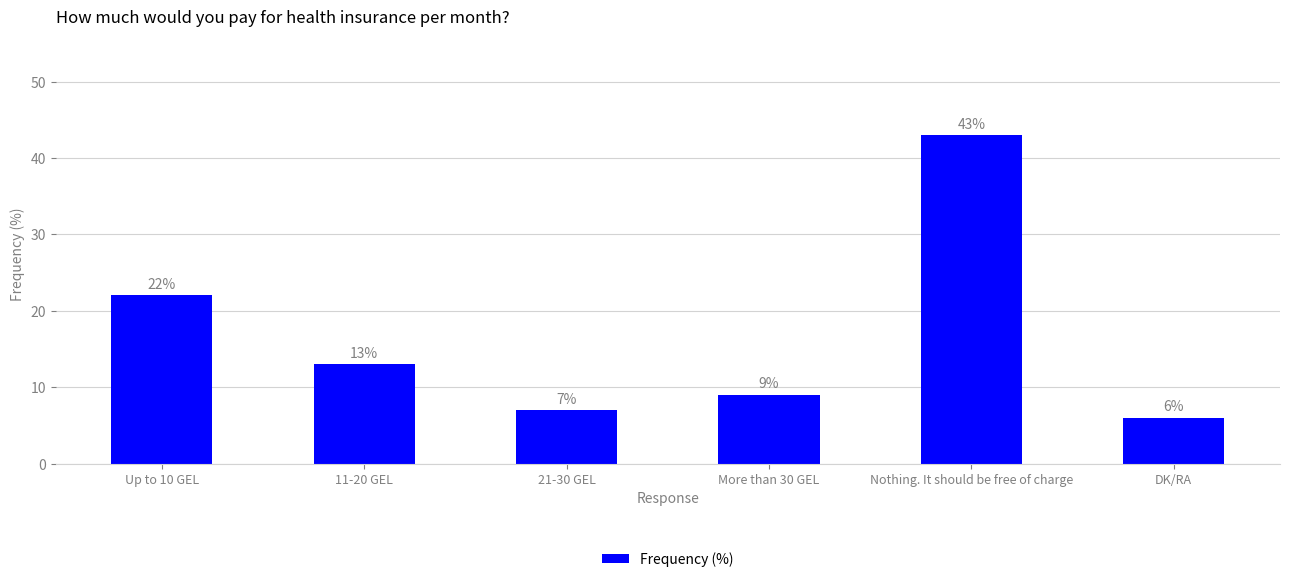

Reading left to right, what are all the values shown in this chart?

Up to 10 GEL=22	11-20 GEL=13	21-30 GEL=7	More than 30 GEL=9	Nothing. It should be free of charge=43	DK/RA=6